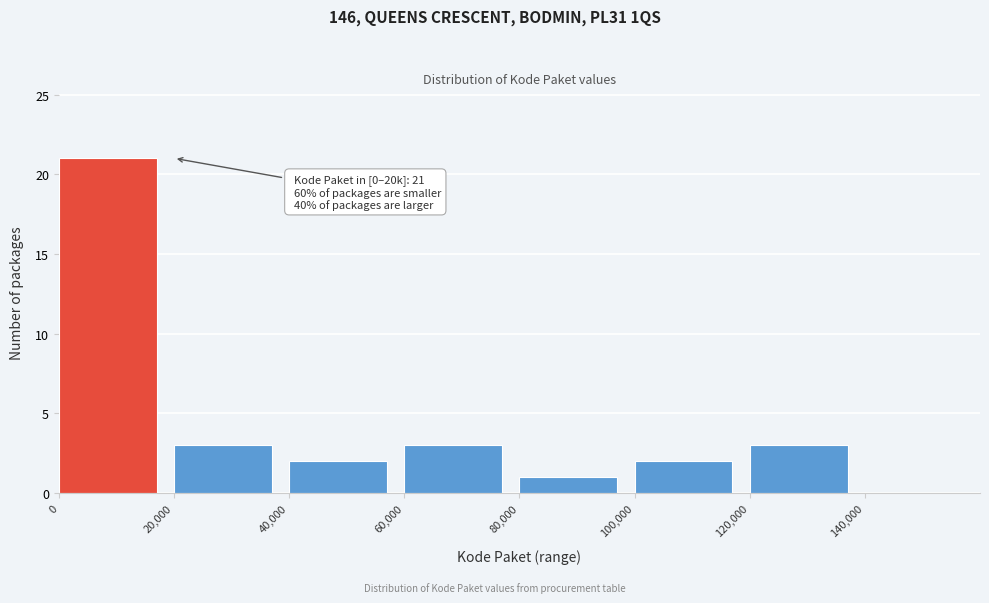

Over which range of the x-axis is the bar tallest?

0 to 20000